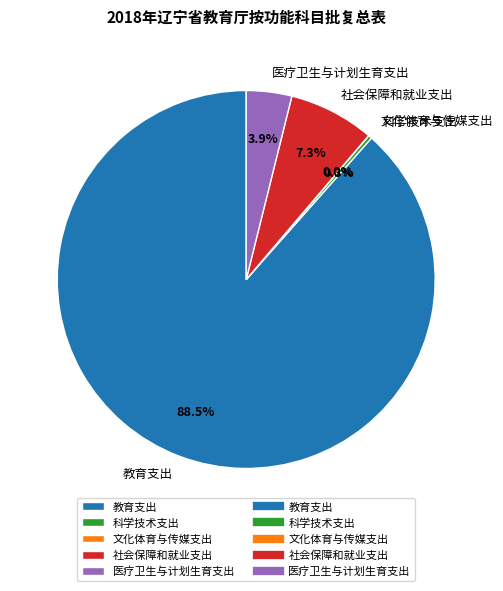

Which has a higher value, 社会保障和就业支出 or 医疗卫生与计划生育支出?

社会保障和就业支出